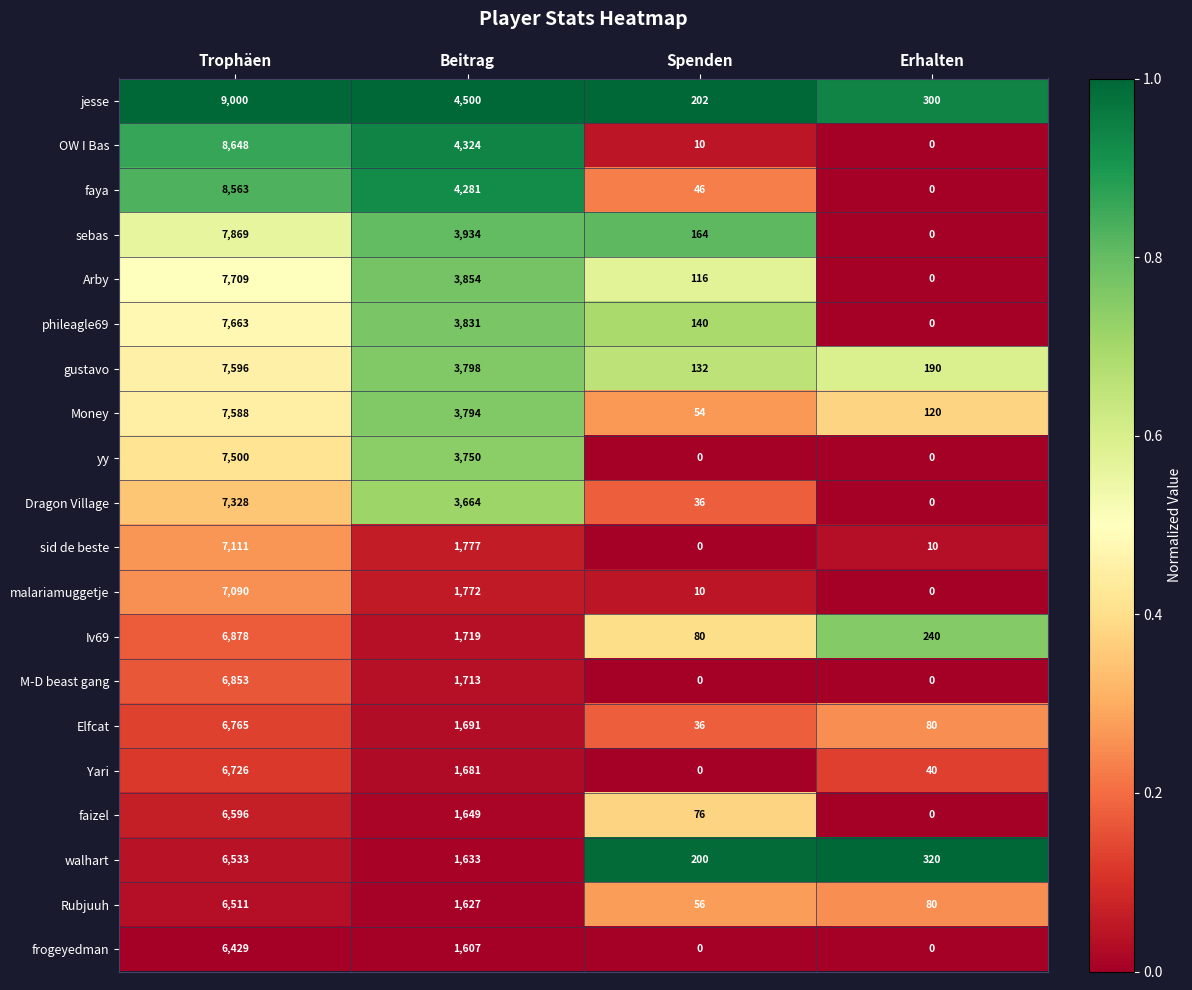

Which series has the largest range (max minus min)?

jesse